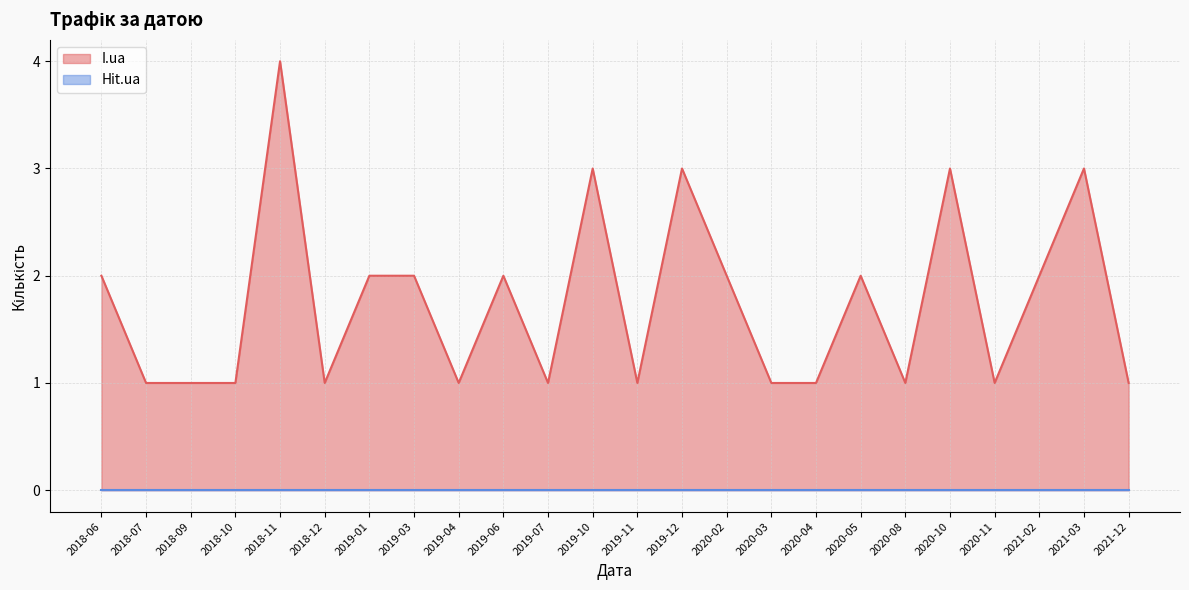

Which series has the widest spread of values?

I.ua